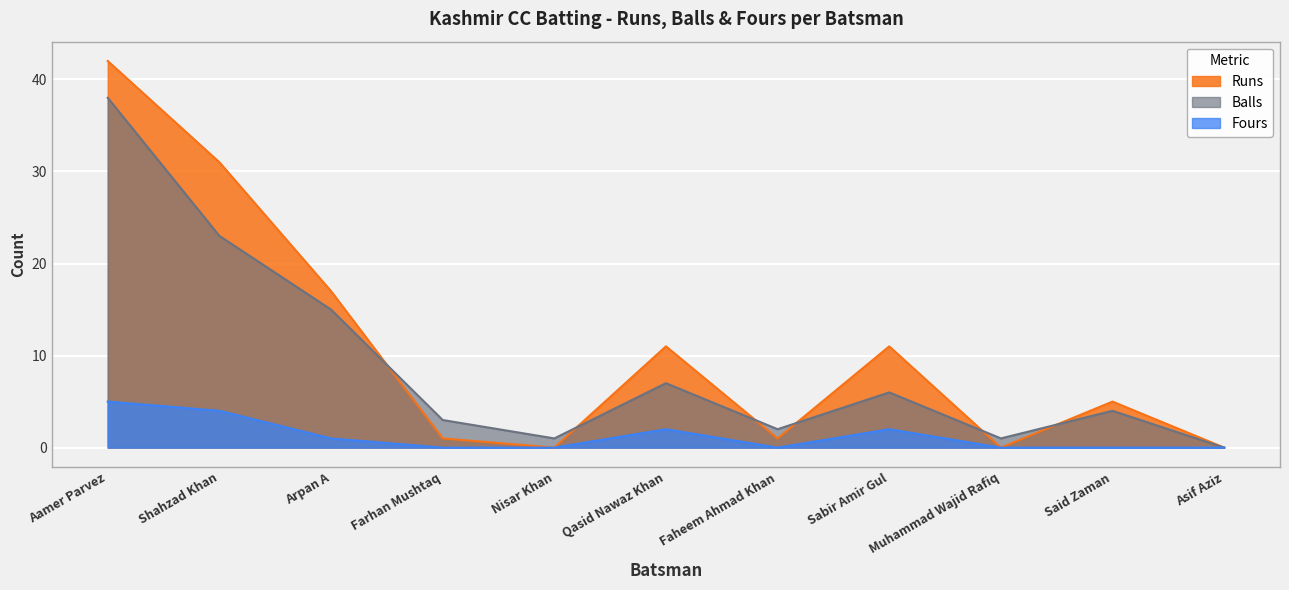

Between Faheem Ahmad Khan and Said Zaman, which is larger?

Said Zaman